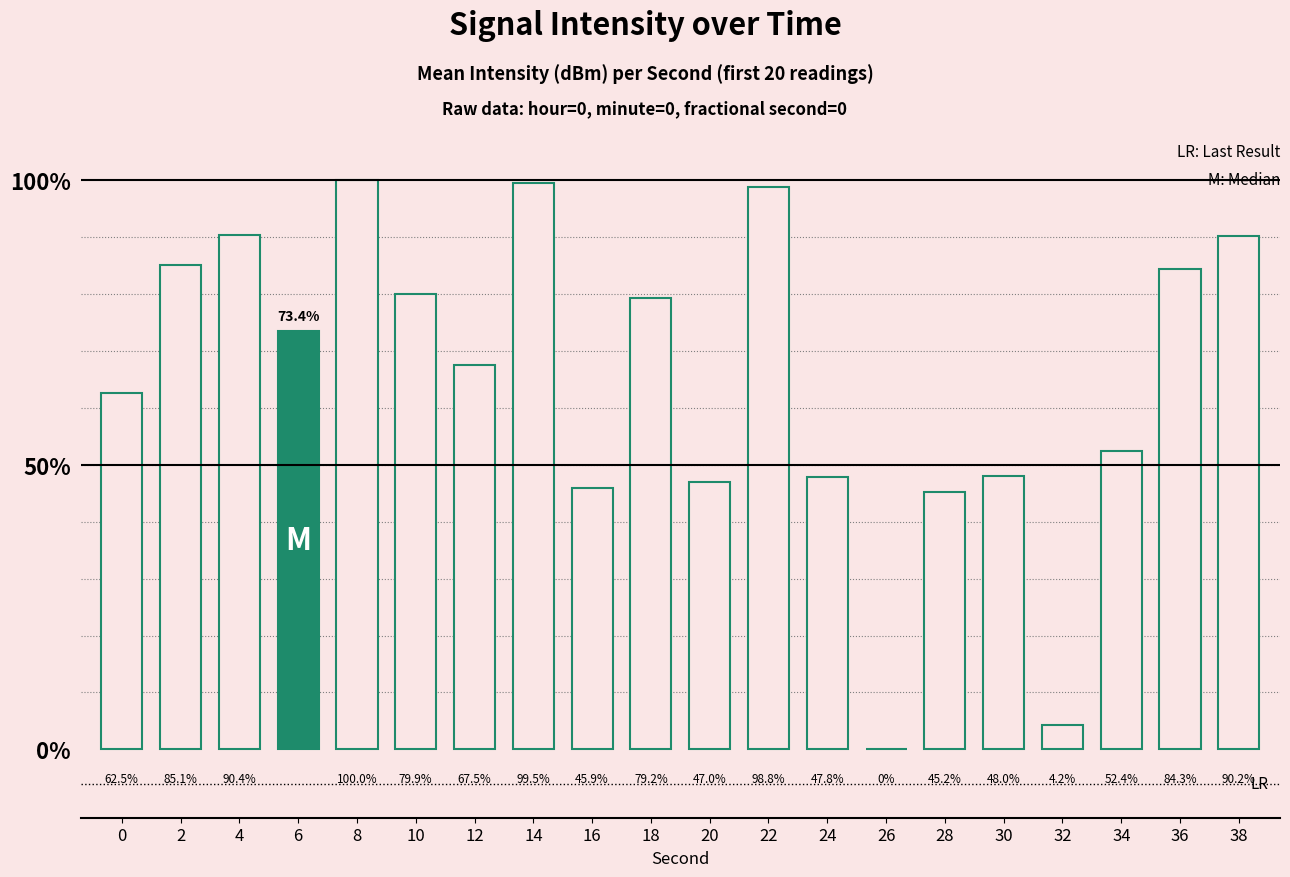

How many positive values are there?

19